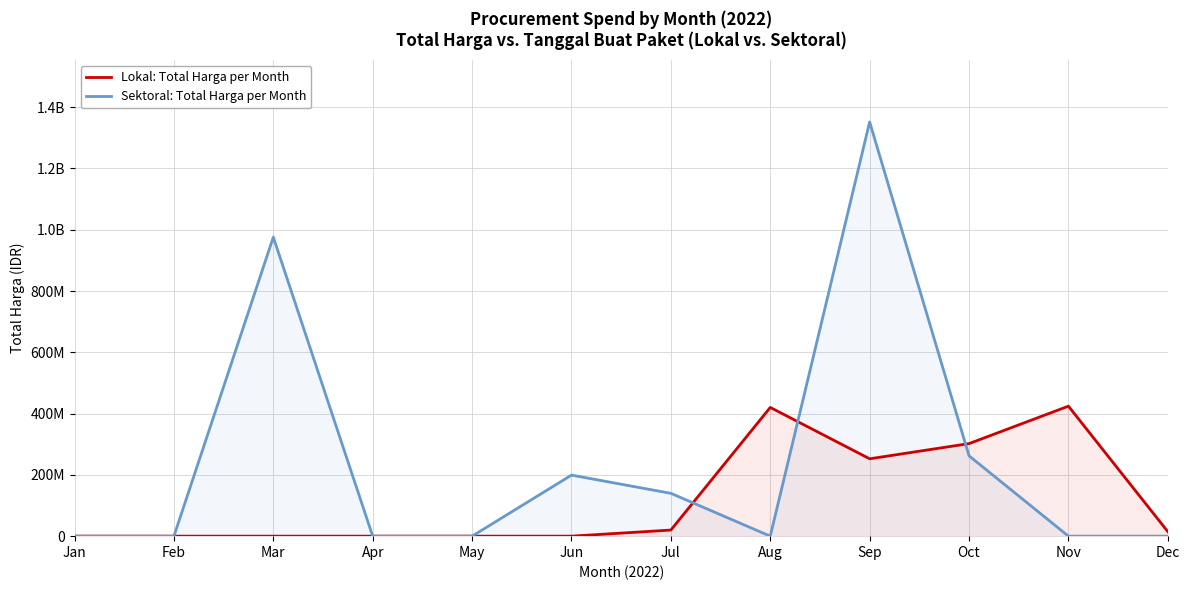

What are all the series names shown in the legend?

Lokal: Total Harga per Month, Sektoral: Total Harga per Month